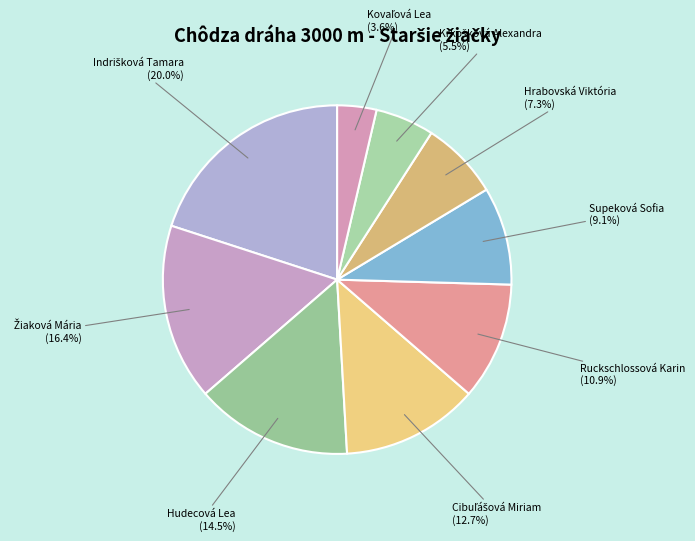

Does Supeková Sofia account for over 50% of the chart?

No